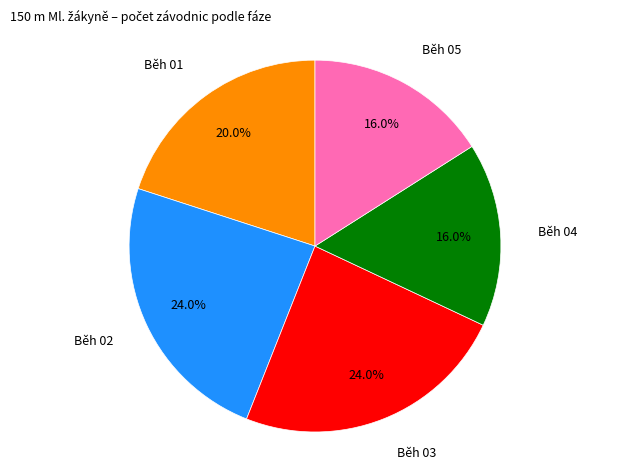

Does any single category account for the majority?

No